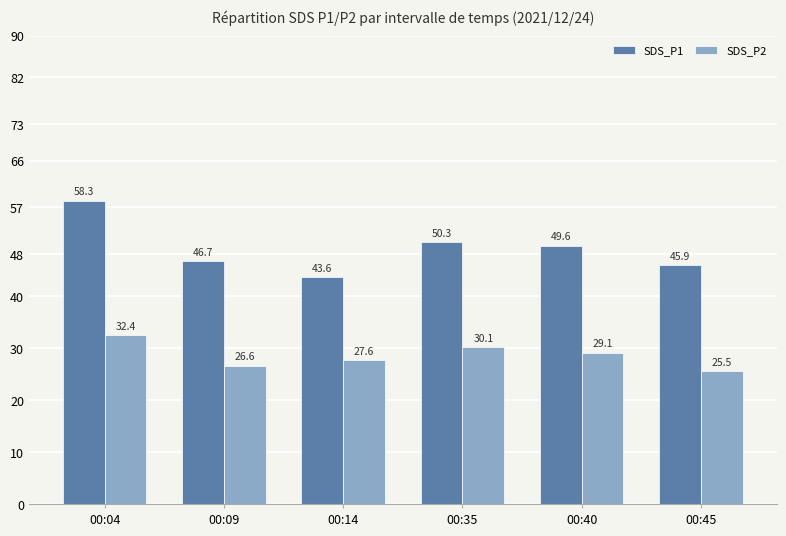

What is the difference between the maximum and minimum values in the SDS_P2 series?

6.9